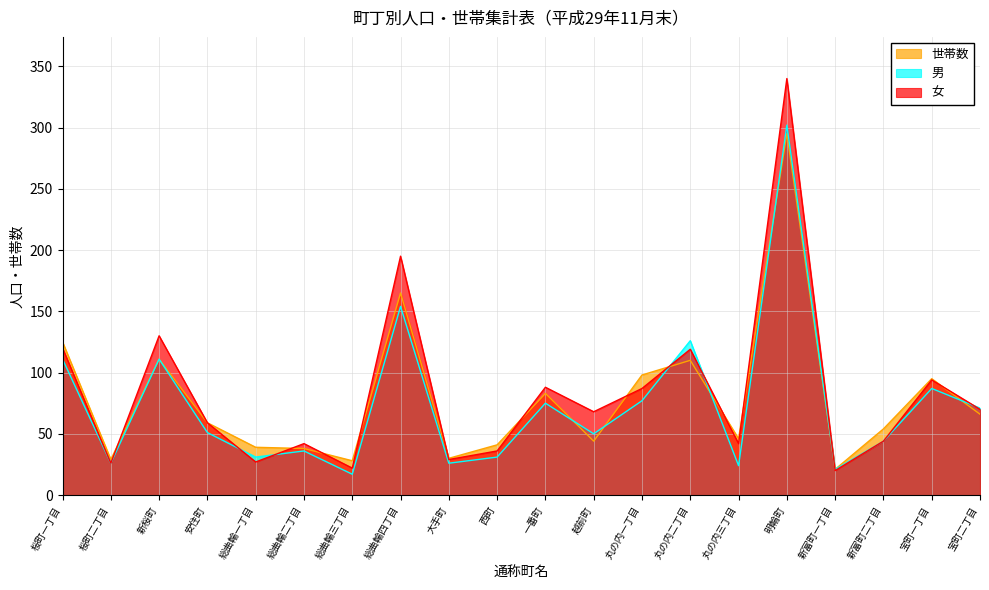

Between 桜町二丁目 and 明輪町, which is larger?

明輪町